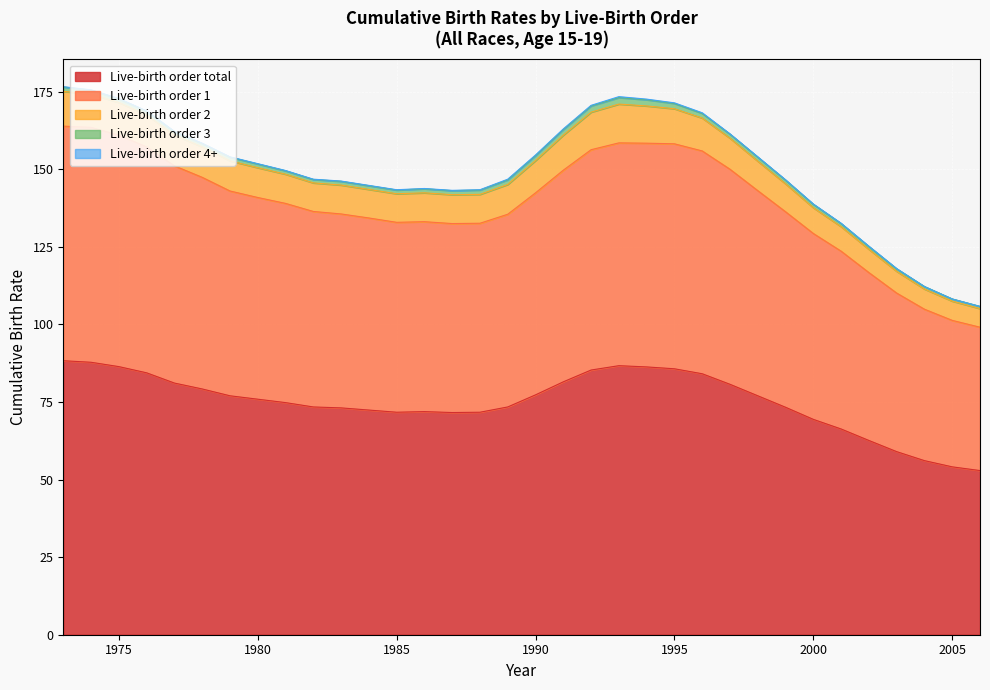

What are all the series names shown in the legend?

Live-birth order total, Live-birth order 1, Live-birth order 2, Live-birth order 3, Live-birth order 4+